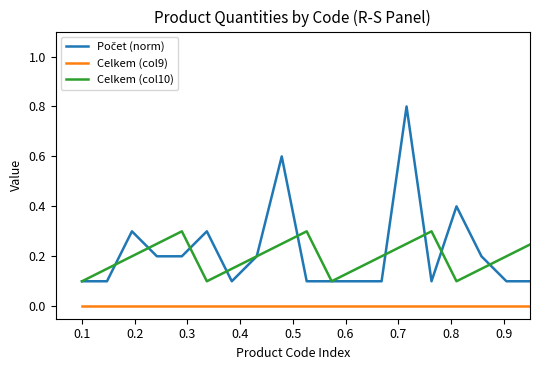

What is the sum of all Celkem (col10) values?

4.0